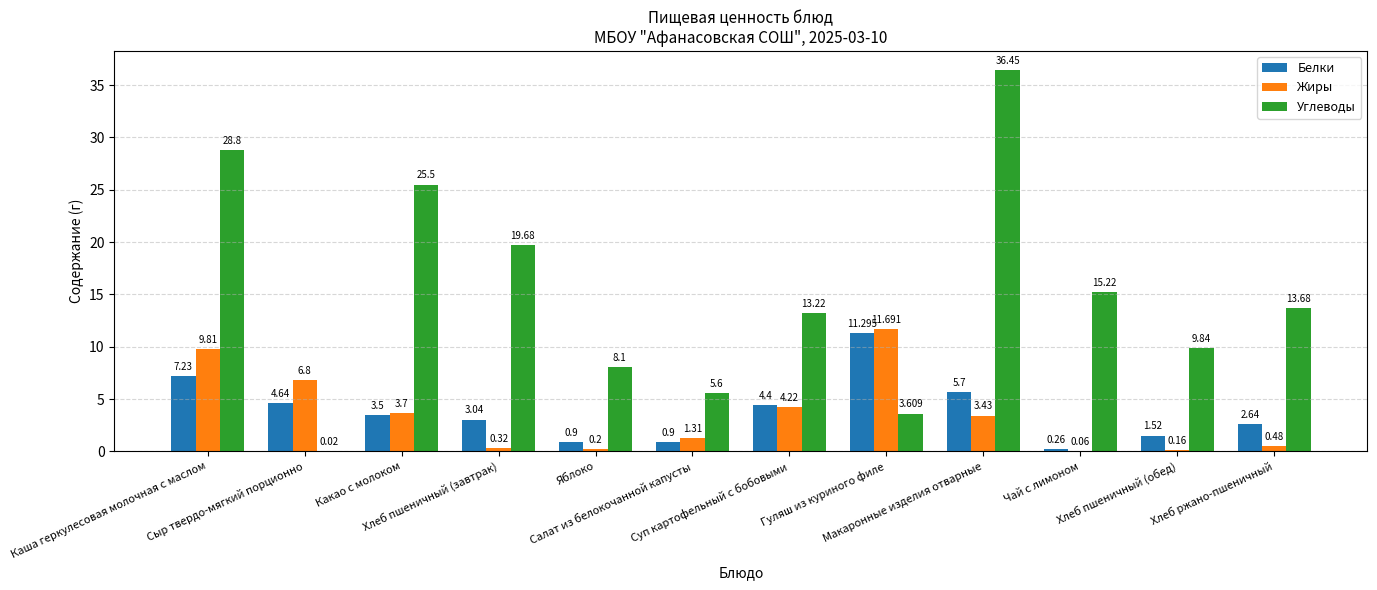

Which series has the largest total across all categories?

Углеводы